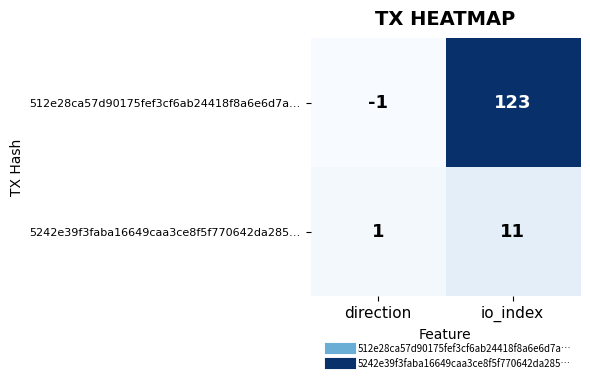

What is the average value of the 5242e39f3faba16649caa3ce8f5f770642da285… series?

6